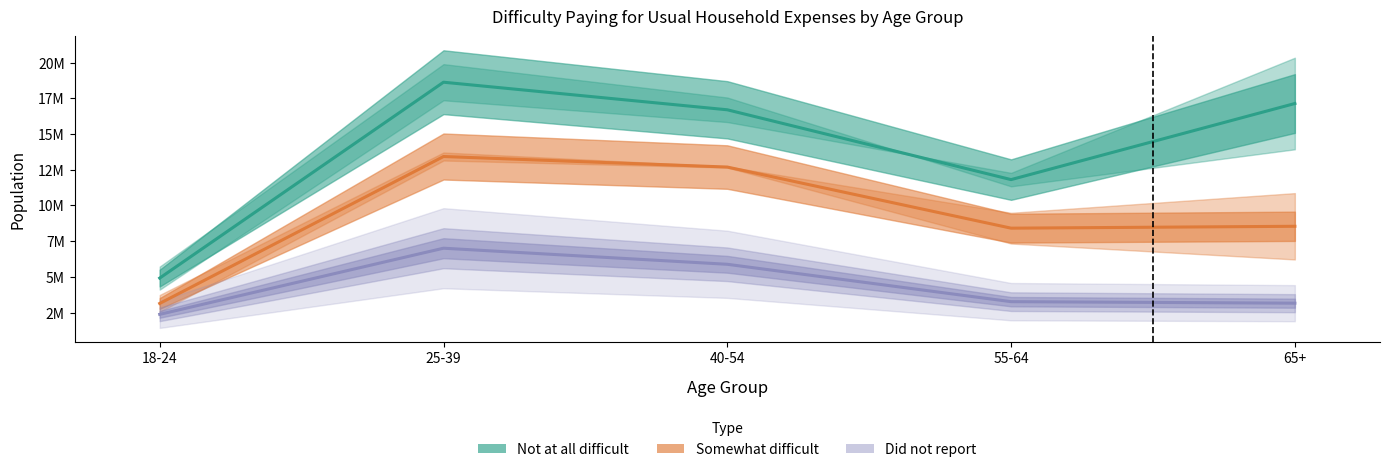

List the labels in order of Not at all difficult value, largest first.

25-39, 65+, 40-54, 55-64, 18-24